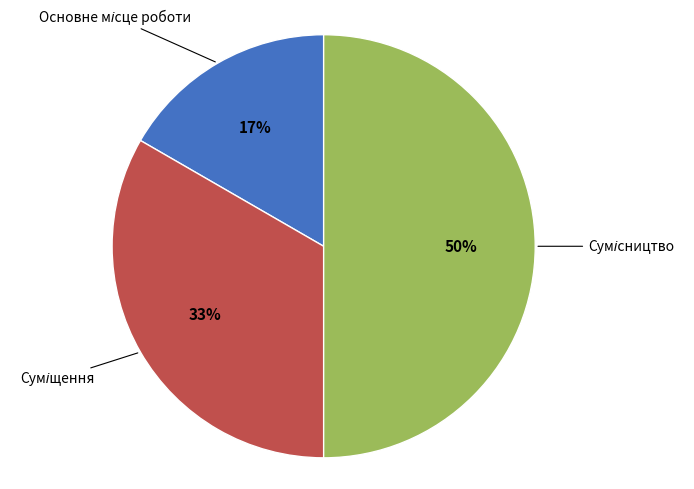

To the nearest percent, what is the average slice percentage?

33%